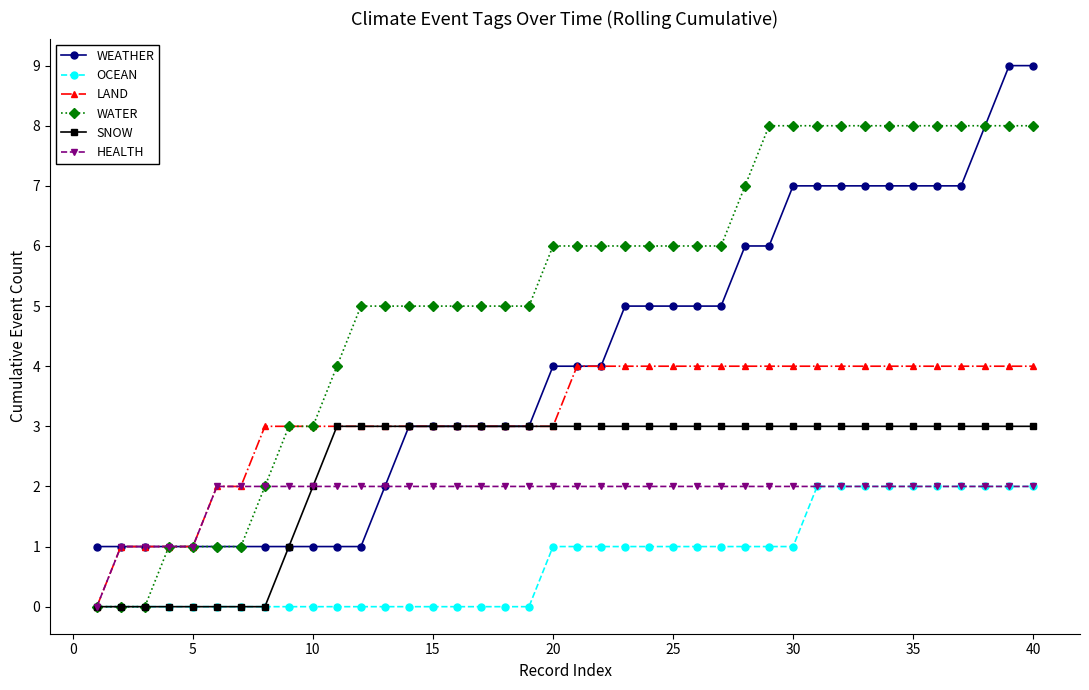

What is the maximum value shown in the chart?

9